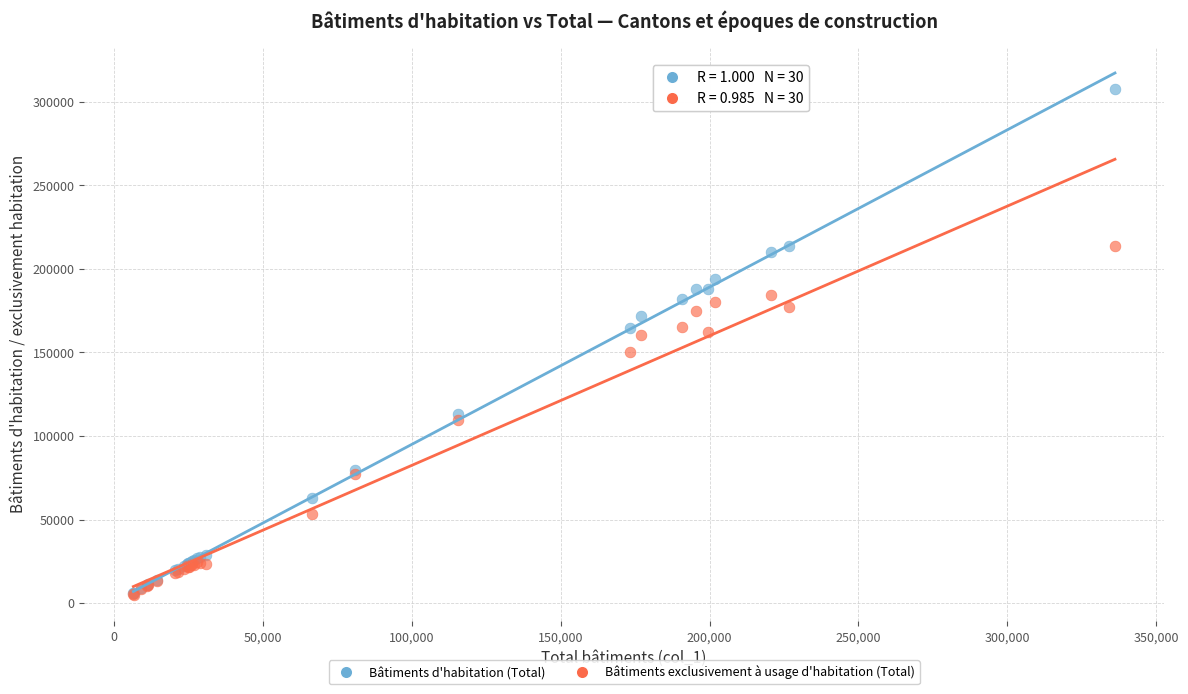

Which series has the largest Y range (max minus min)?

Bâtiments d'habitation (Total)